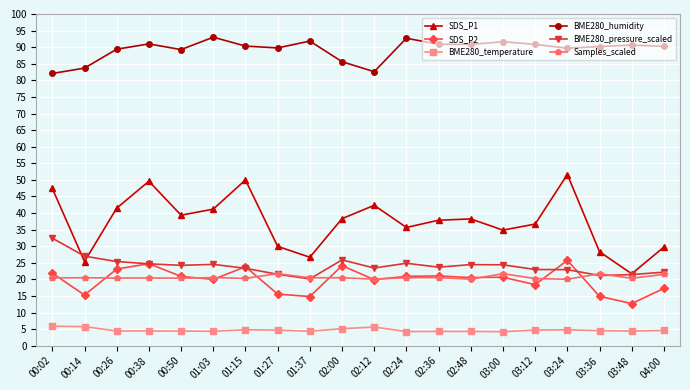

How many lines are shown in the chart?

6